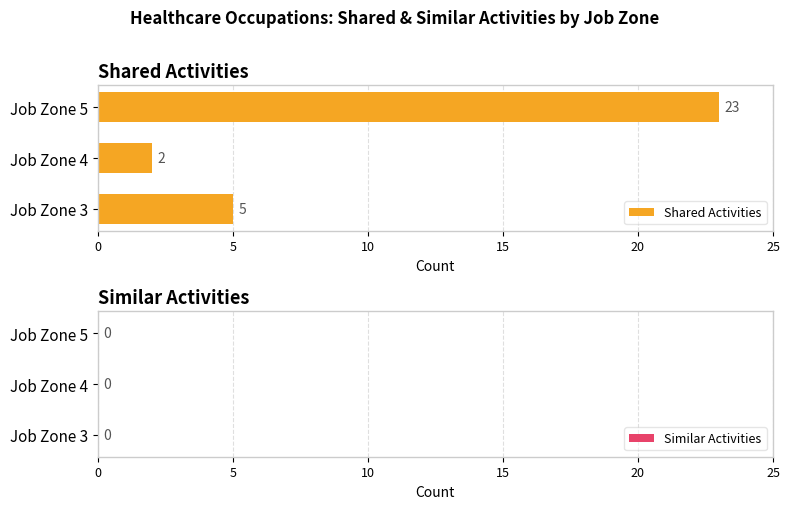

What value does the data have at Job Zone 3, to the nearest 5?

5